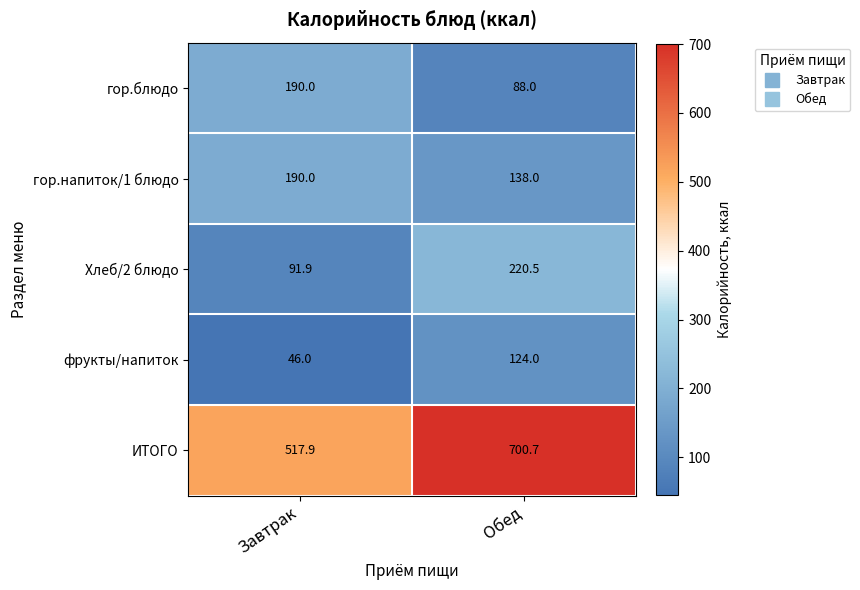

What is the average value of the ИТОГО series?

609.3